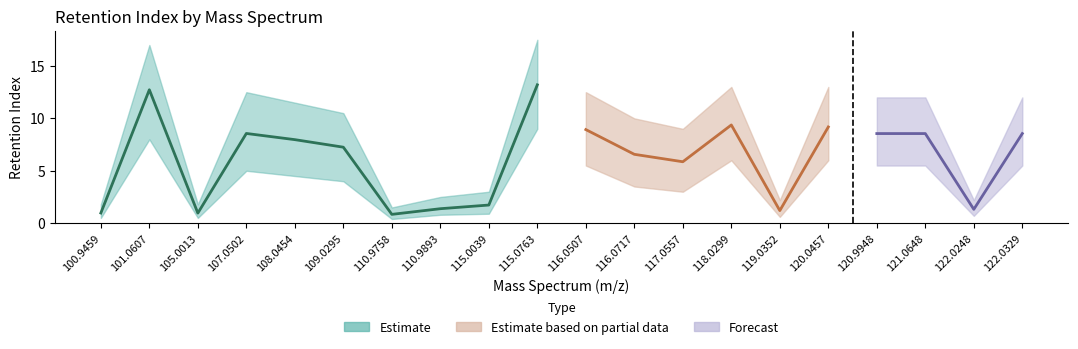

At 121.0648, list the series in order from largest to smallest.

Upper Bound, Retention Index, Lower Bound